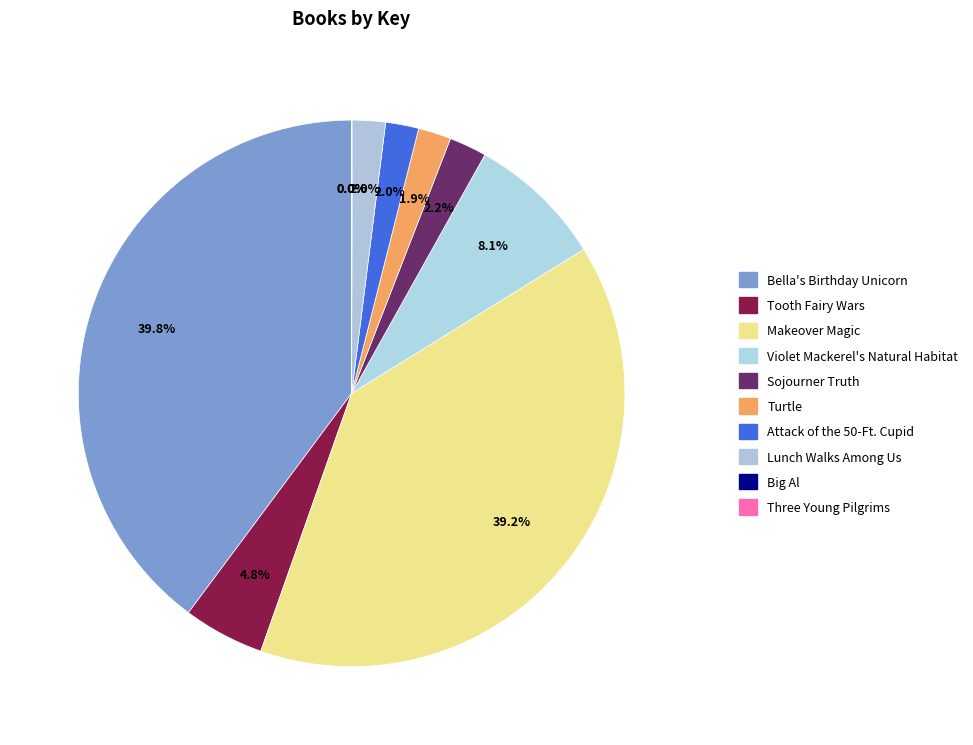

Does Turtle account for over 50% of the chart?

No